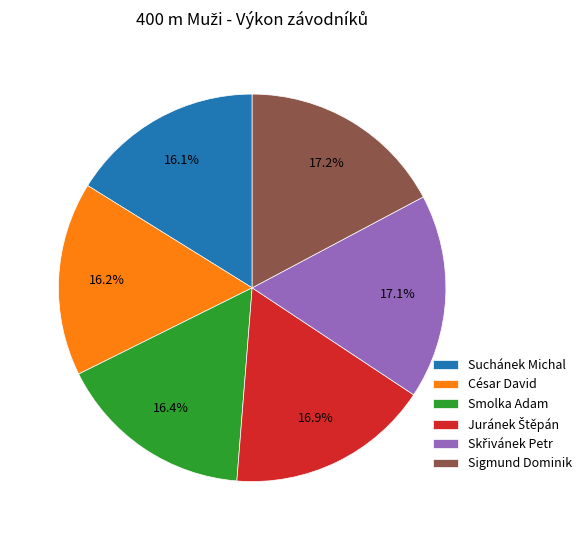

Between Sigmund Dominik and Smolka Adam, which is larger?

Sigmund Dominik